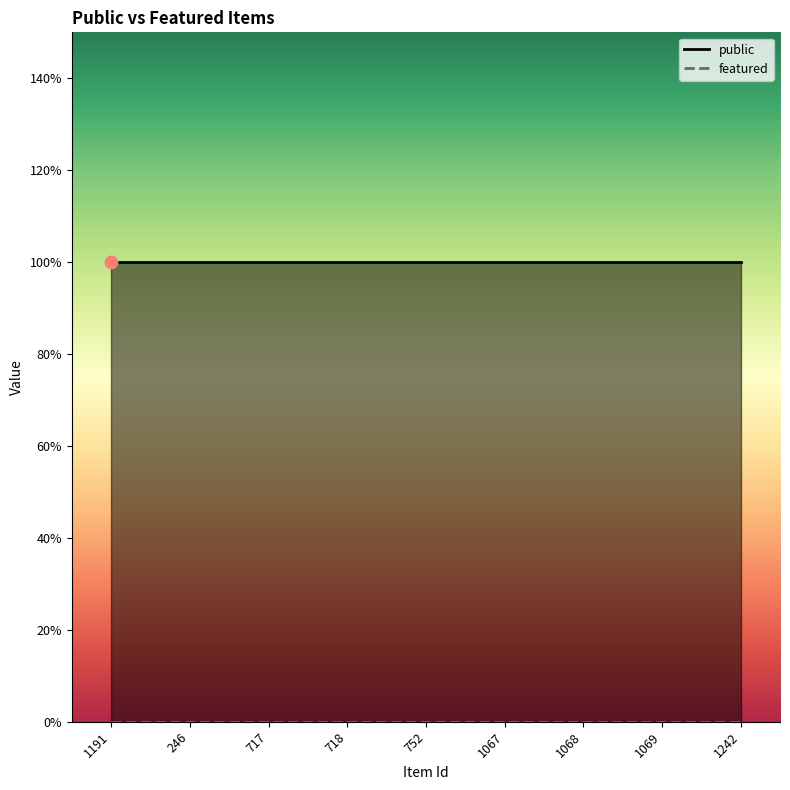

Which series has the largest total across all categories?

public